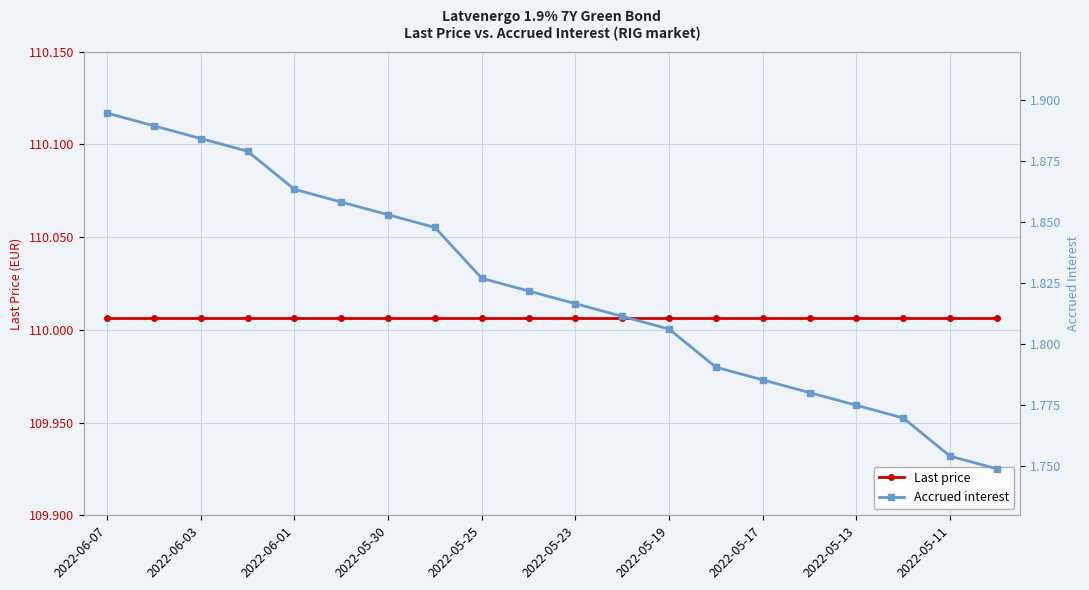

At which label does Last price reach its peak?

2022-06-07